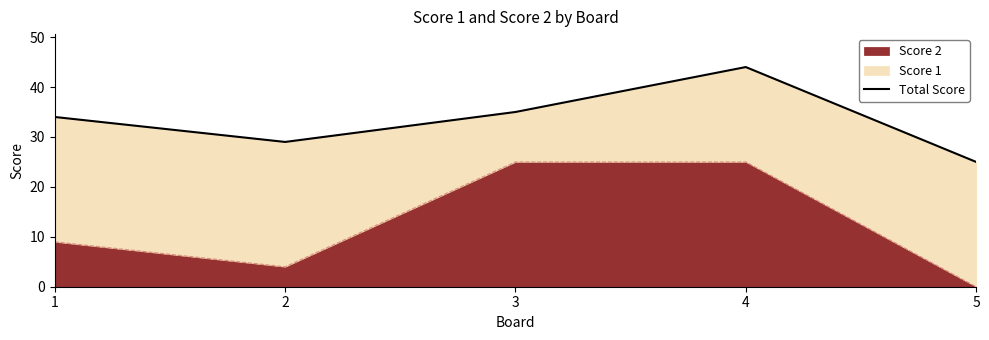

How many values are below 34?

2